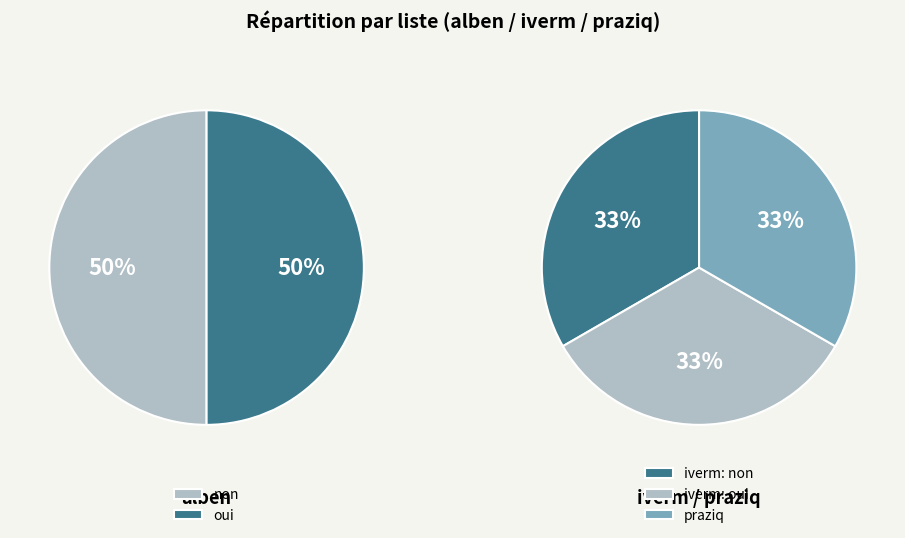

Count the number of slices in the pie.

2